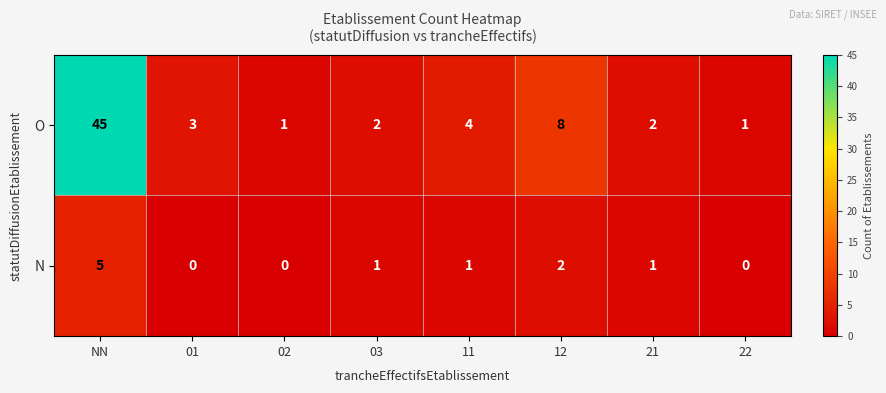

List the series in order of their peak value, lowest first.

N, O